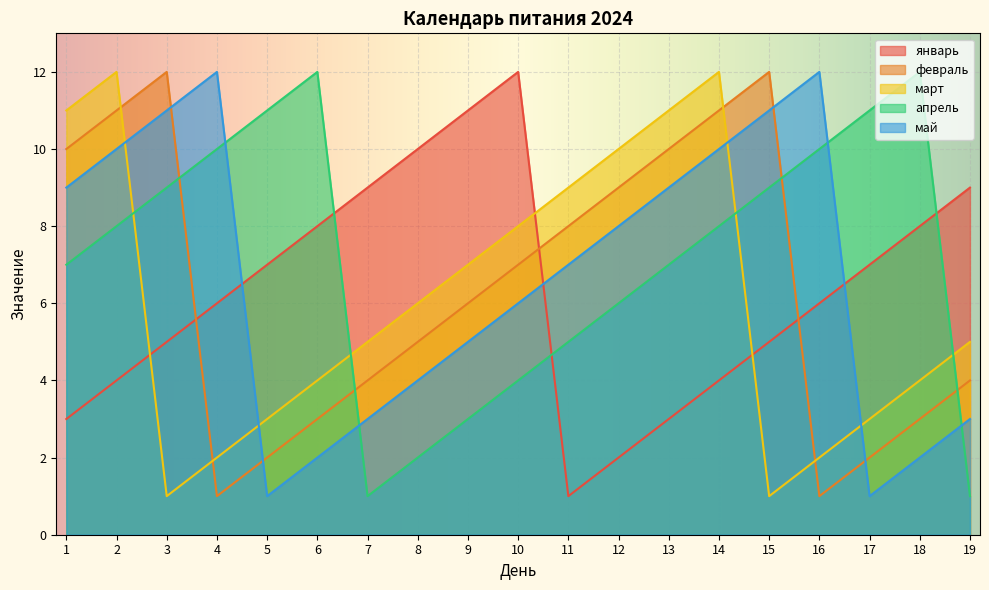

The value of март at 6 is 4. True or false?

True